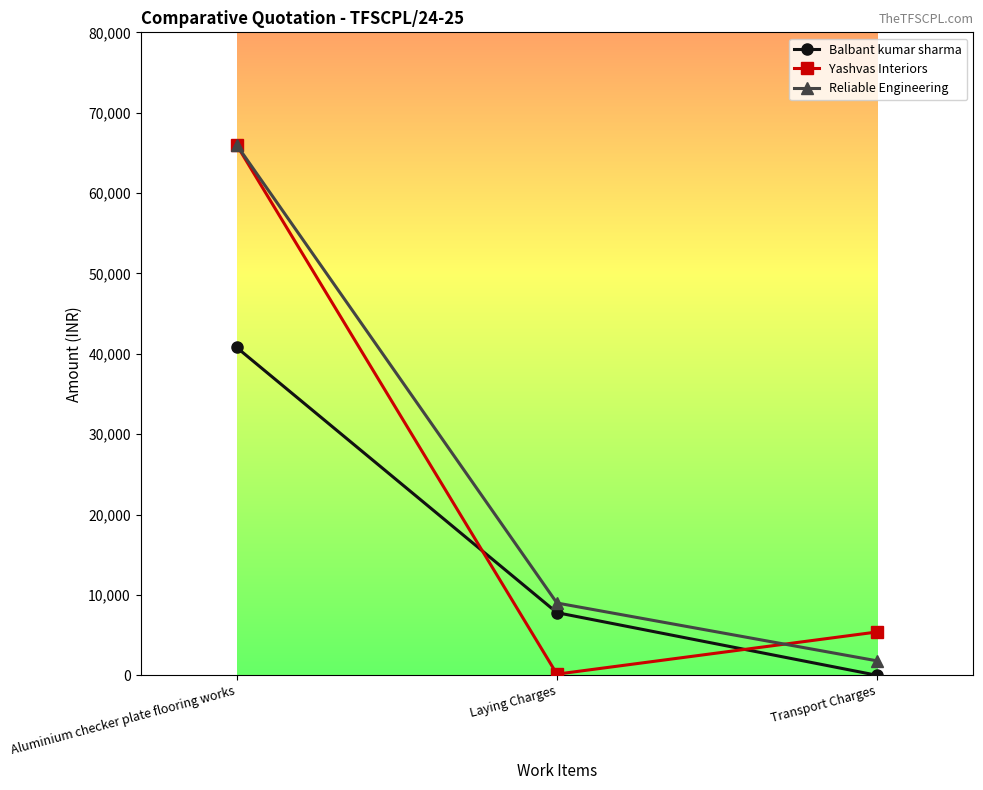

How many positive values does the Balbant kumar sharma series have?

2